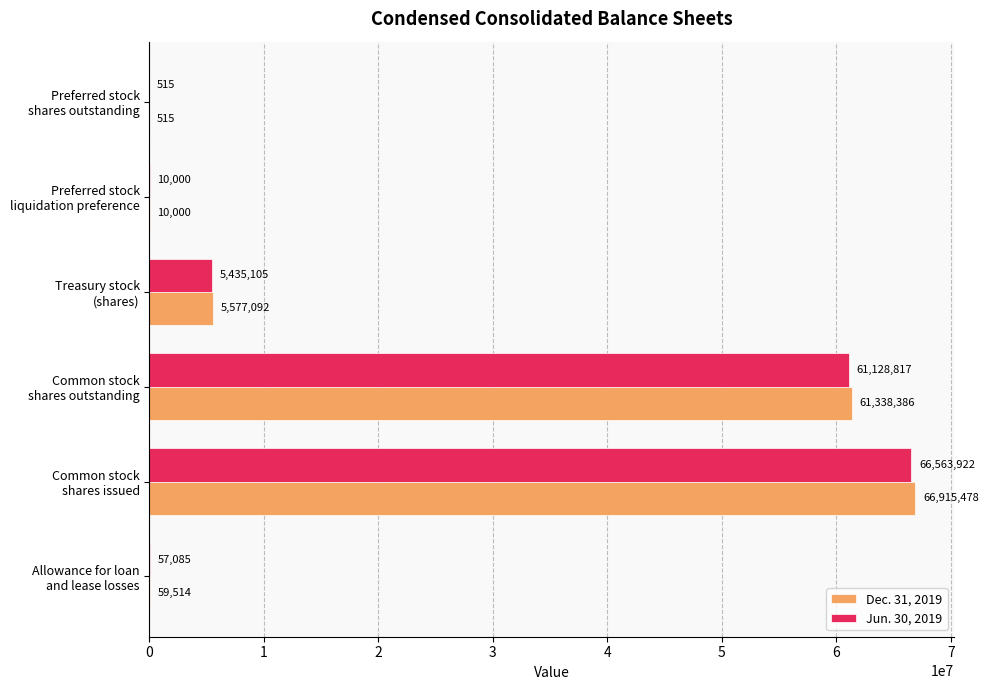

What is the greatest value displayed?

66915478